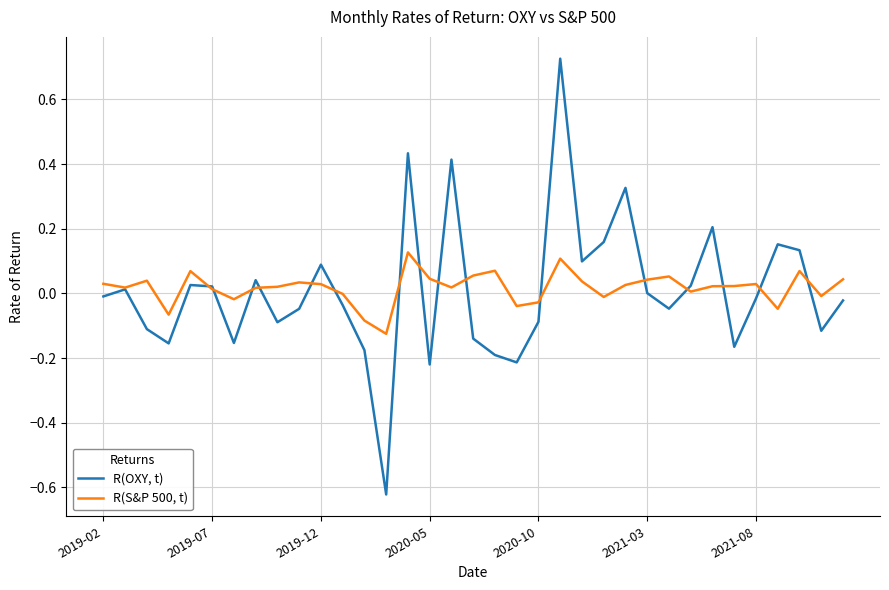

Which series has the widest spread of values?

R(OXY, t)